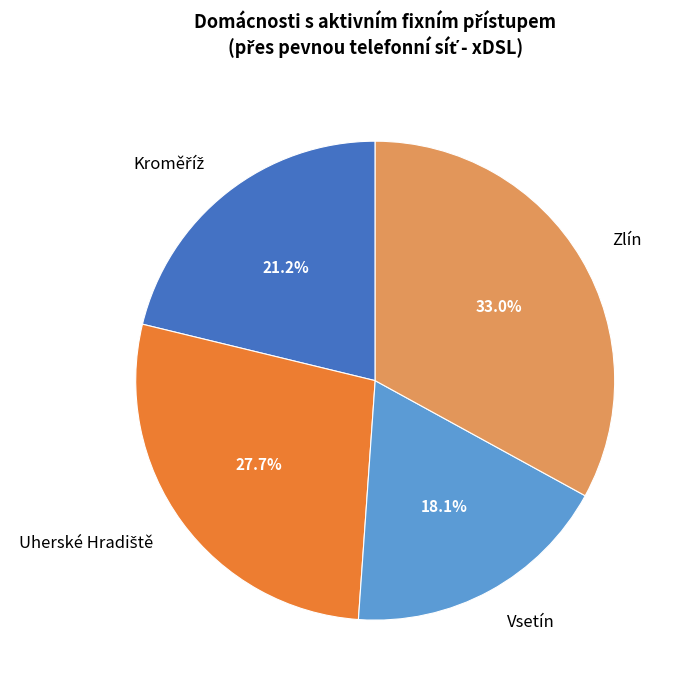

What percentage is the Zlín slice, to the nearest percent?

33%